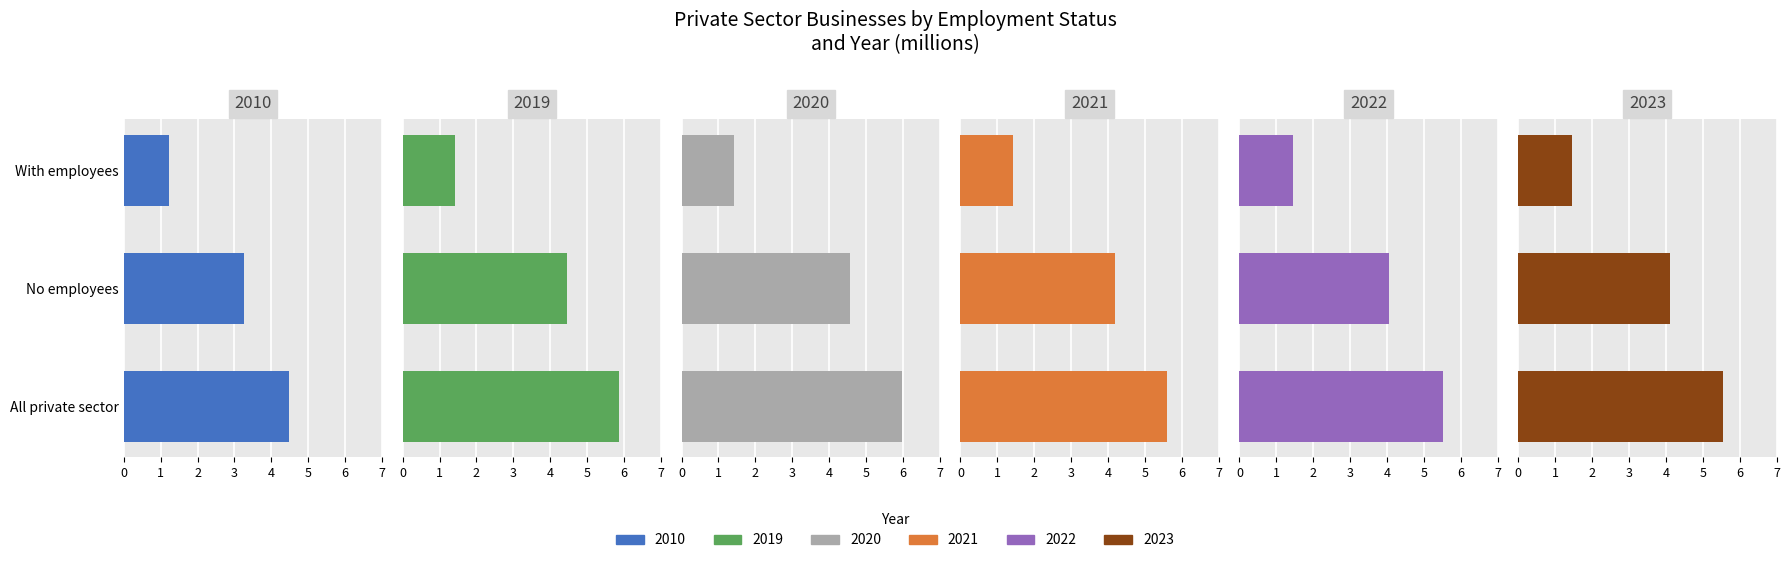

What is the value of the 2020 bar at the 2nd from the left?

4.6